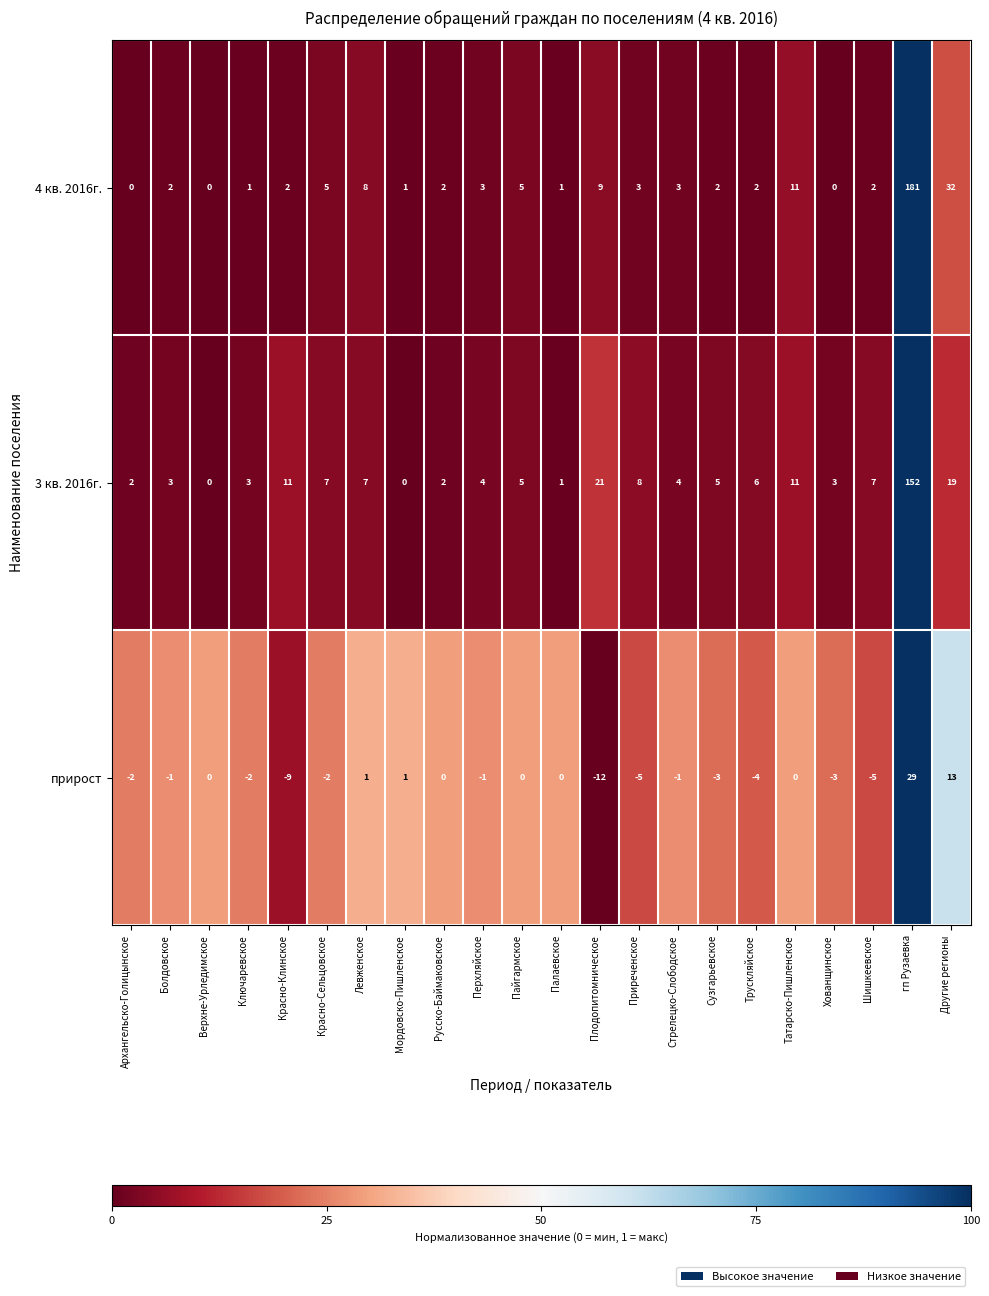

How many series are shown in this chart?

3